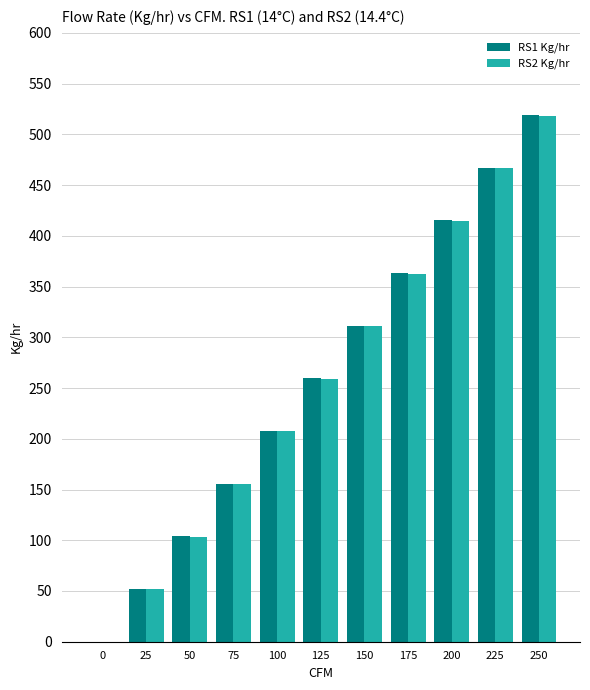

Where does the RS1 Kg/hr series first go above 259?

125